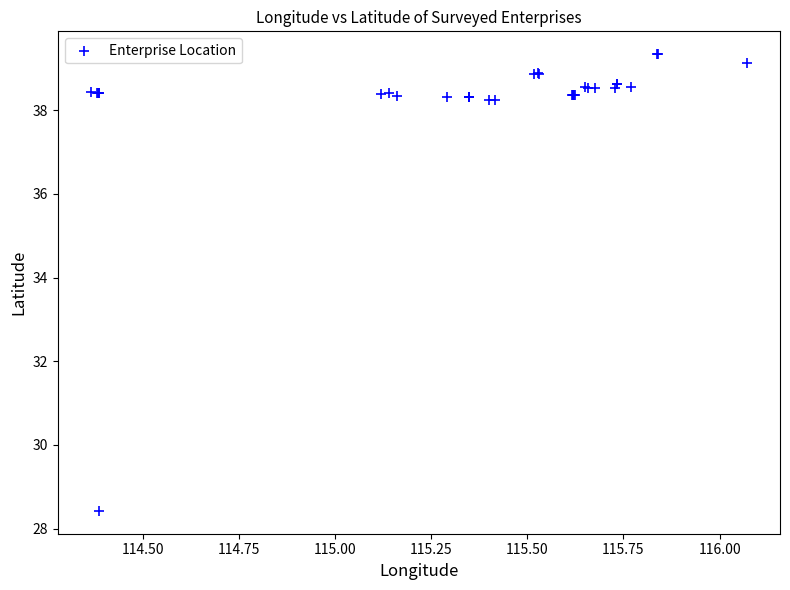

What Y value in the scatter plot is closest to 33?

28.4